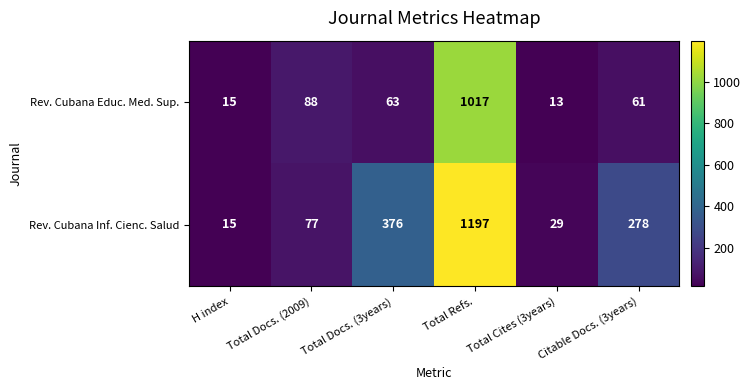

Between H index and Total Docs. (2009), which series saw the biggest shift?

Rev. Cubana Educ. Med. Sup.